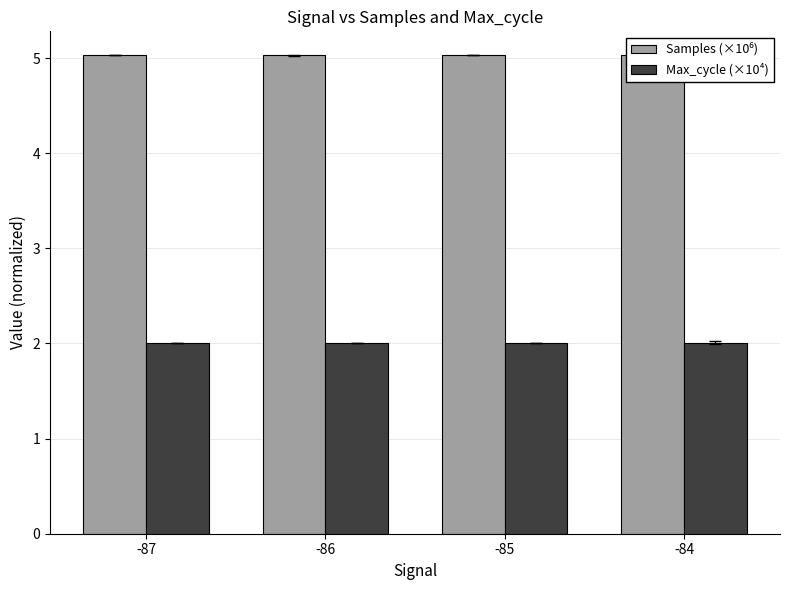

What is the value of the Max_cycle (×10⁴) bar at the 1st from the left?

2.0